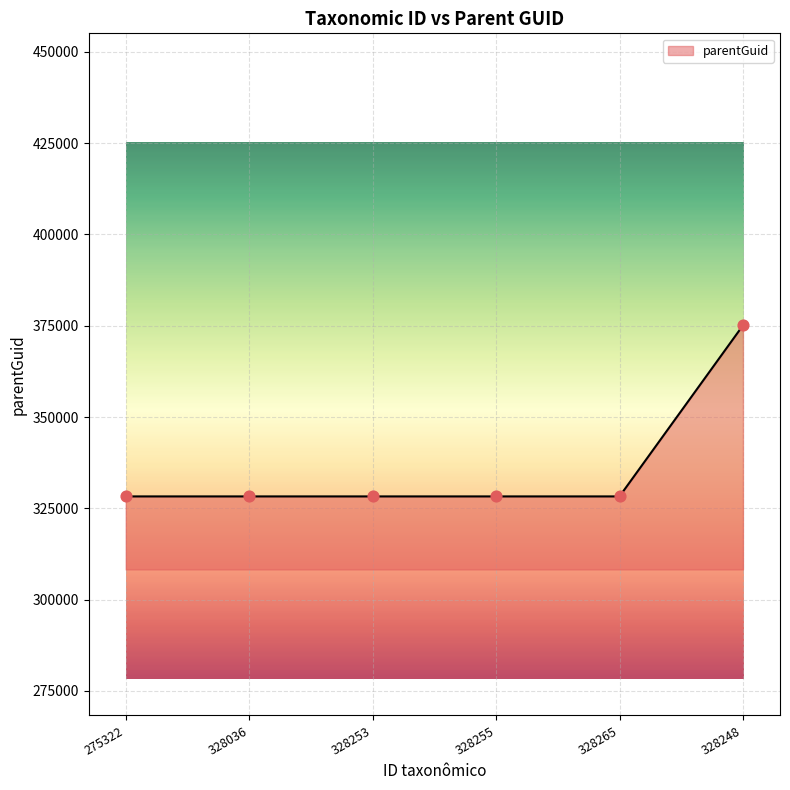

What is the change in value from 275322 to 328248?

+46842